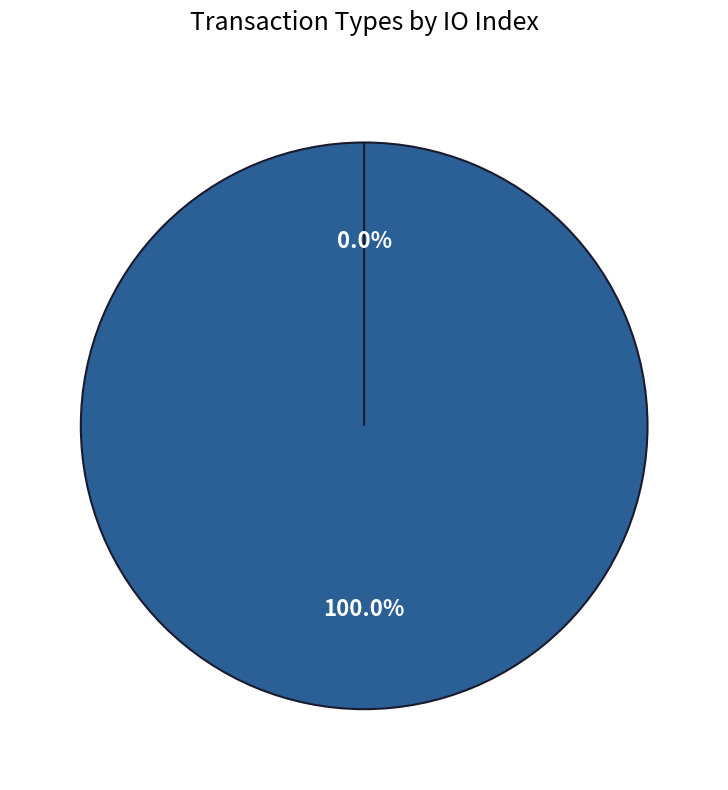

Is the sum of Vote and Ticket greater than half?

Yes